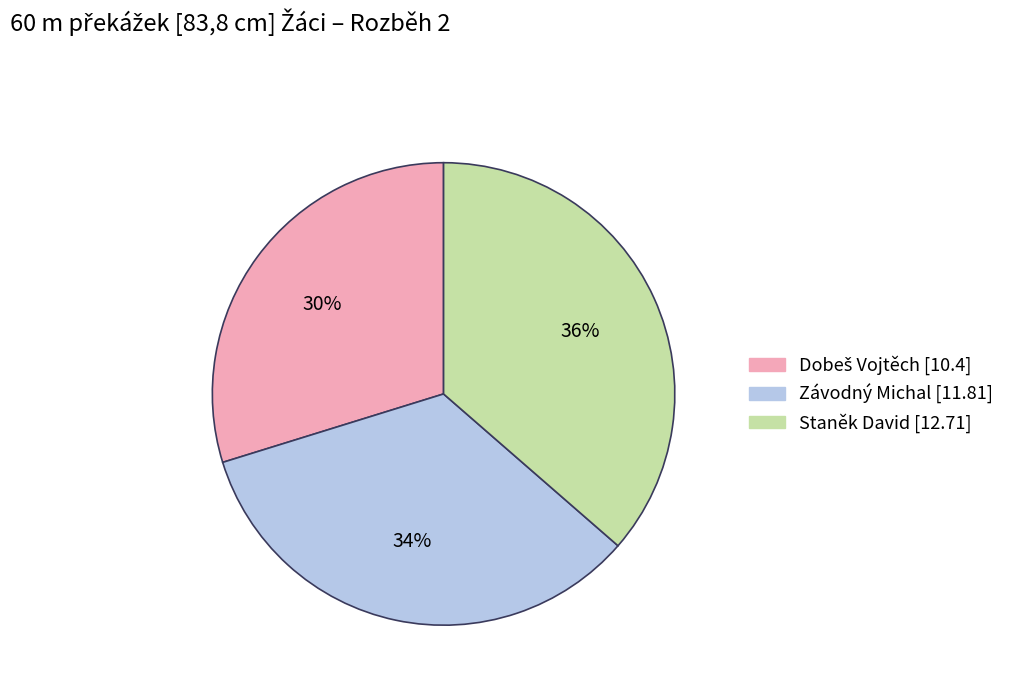

To the nearest percent, what is the average slice percentage?

33%